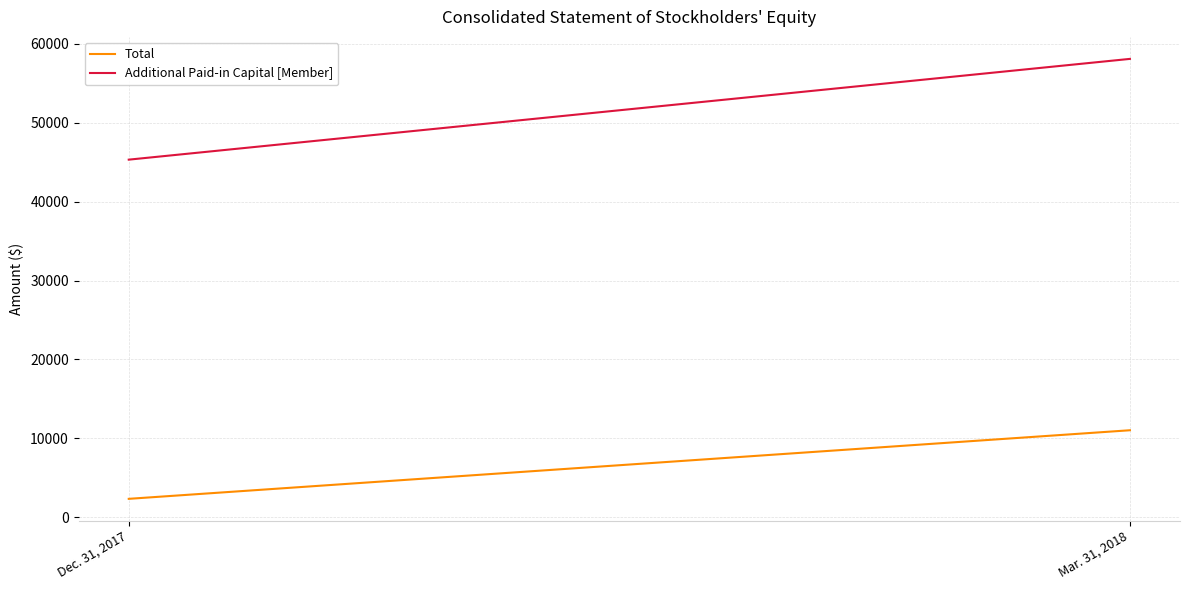

Which series has the largest range (max minus min)?

Additional Paid-in Capital [Member]